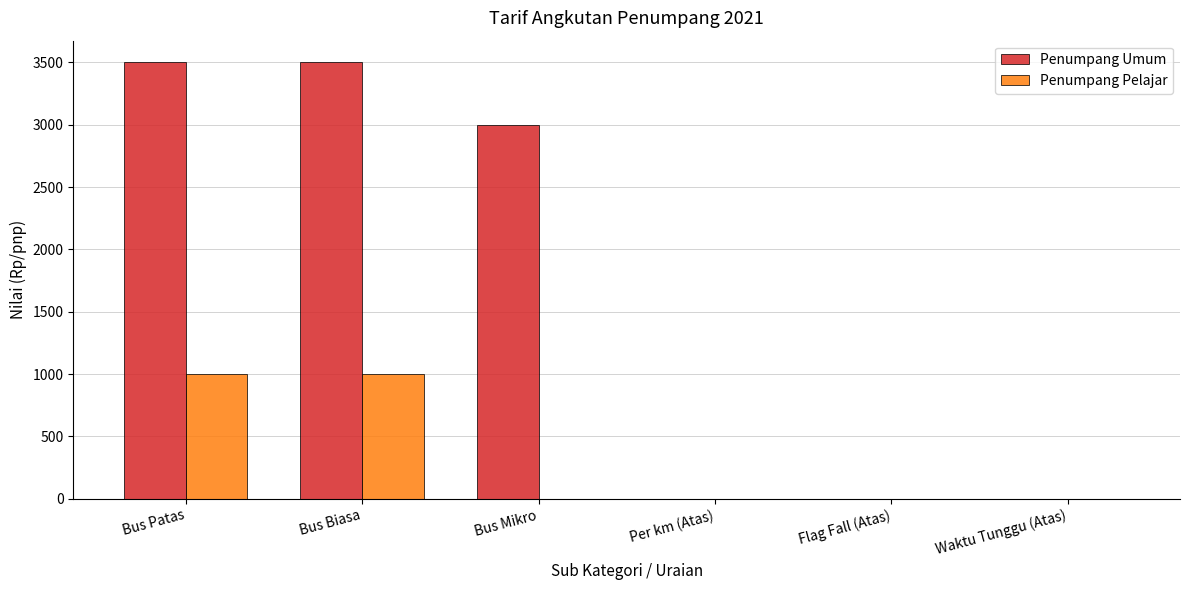

How many categories are shown in the chart?

6